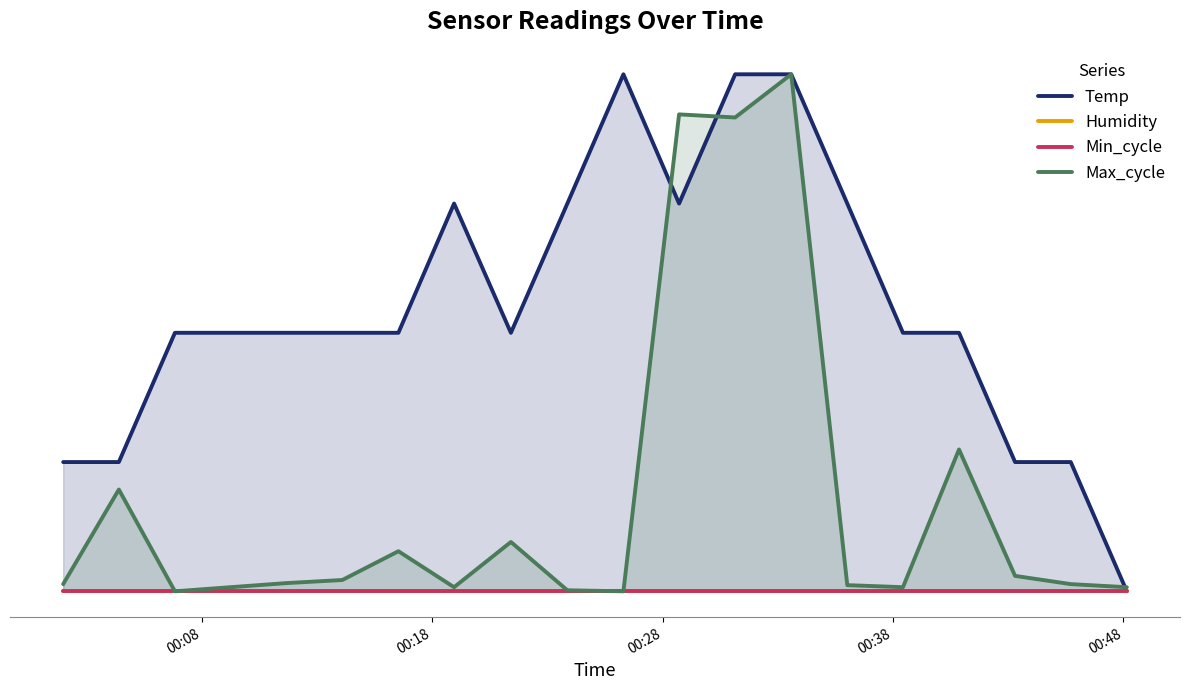

How many lines are shown in the chart?

4